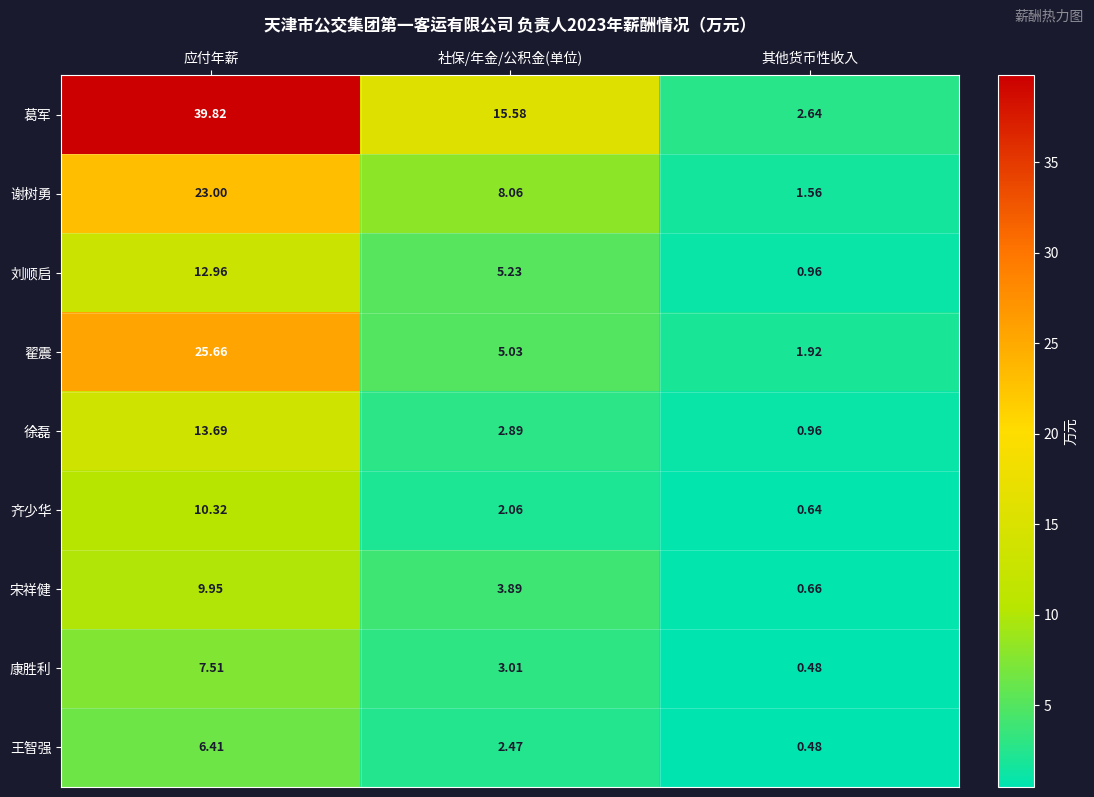

How many data points does each series have?

3